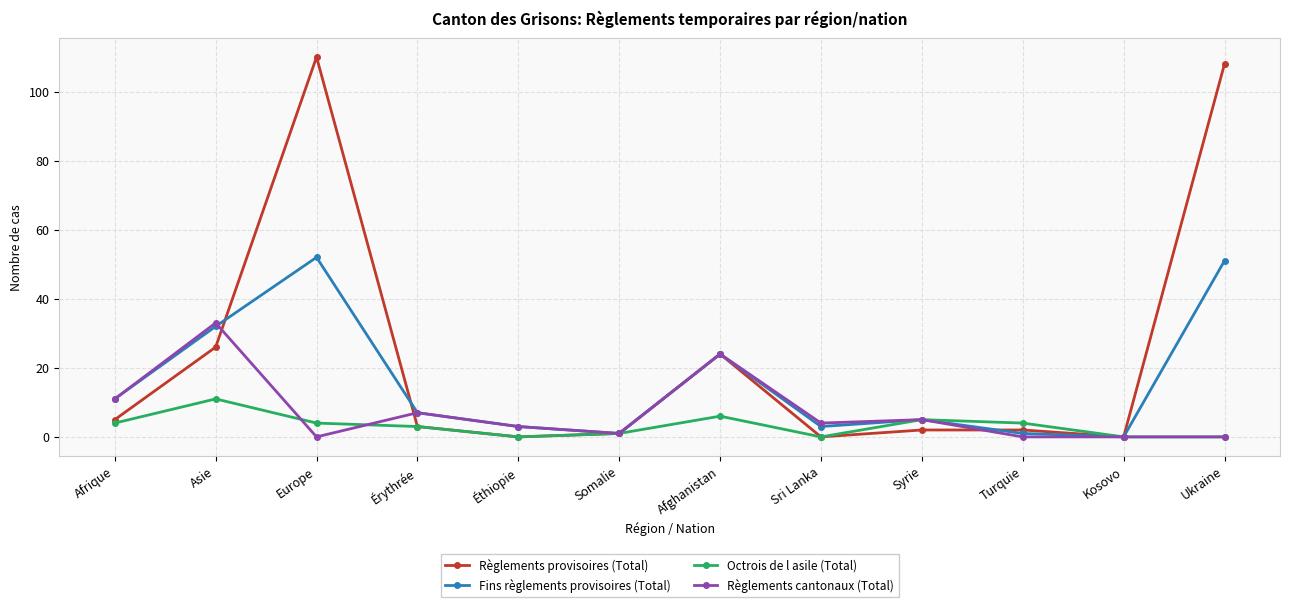

Which series has the largest range (max minus min)?

Règlements provisoires (Total)